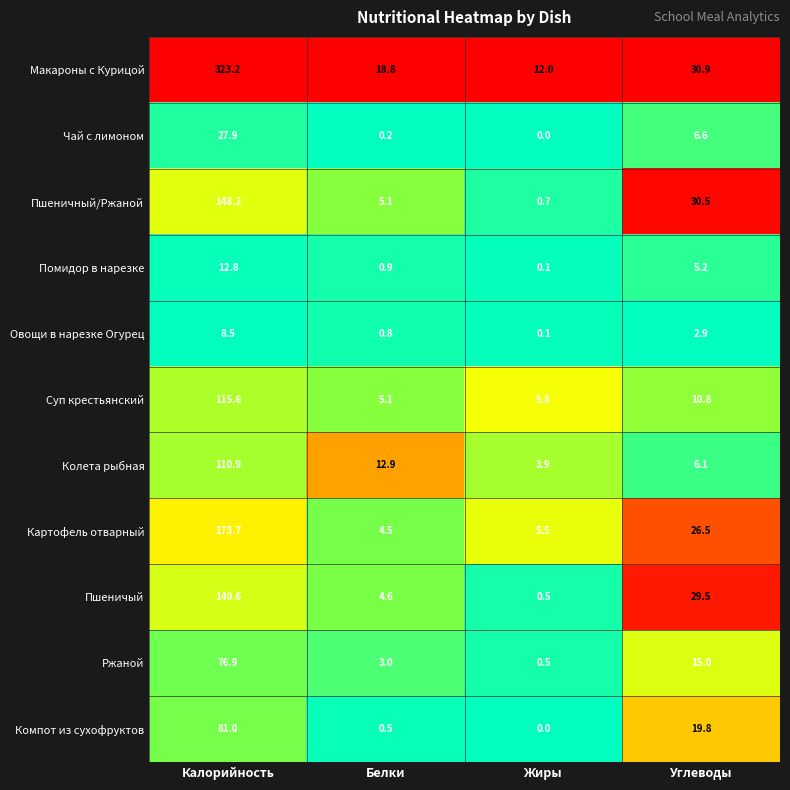

What is the spread (max minus min) of values at Жиры?

12.0